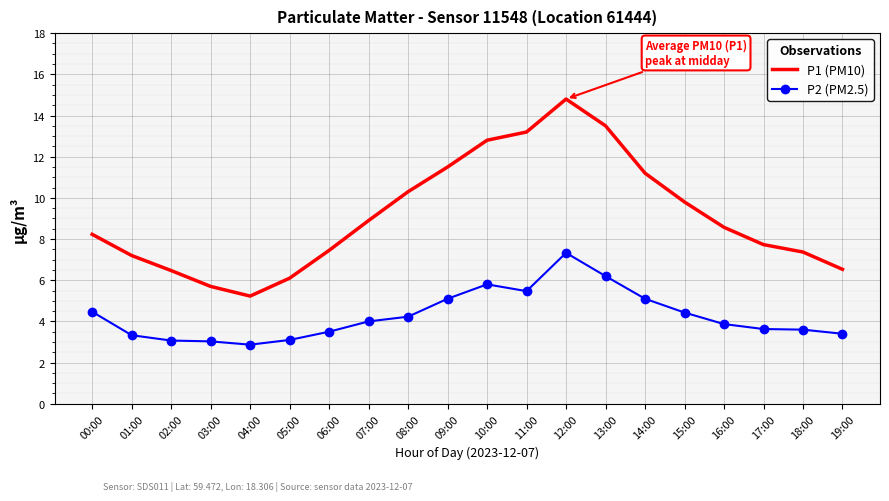

List the series in order of their peak value, lowest first.

P2 (PM2.5), P1 (PM10)